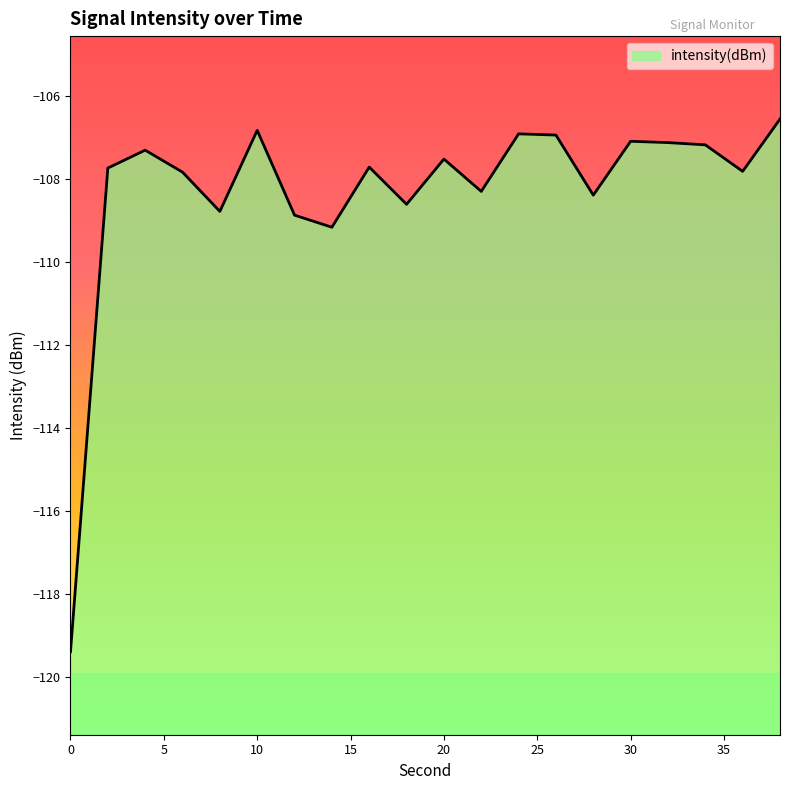

Which label corresponds to the largest value in the chart?

38